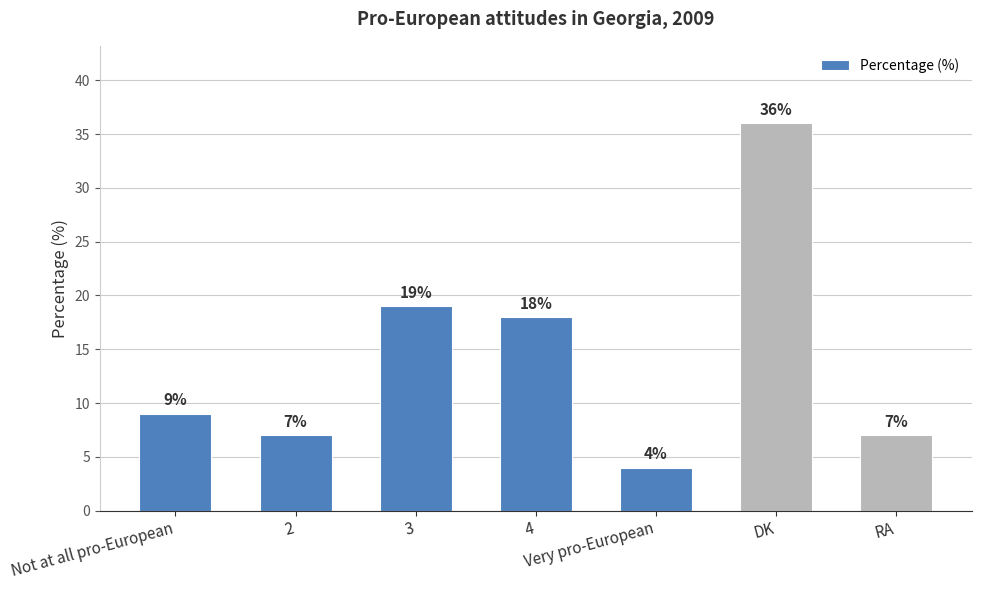

The value at 4 is 11. True or false?

False